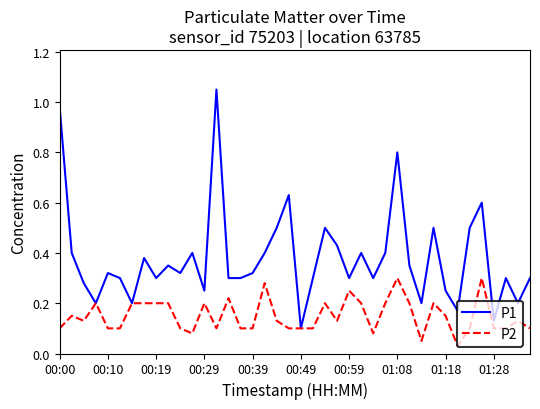

What are all the series names shown in the legend?

P1, P2